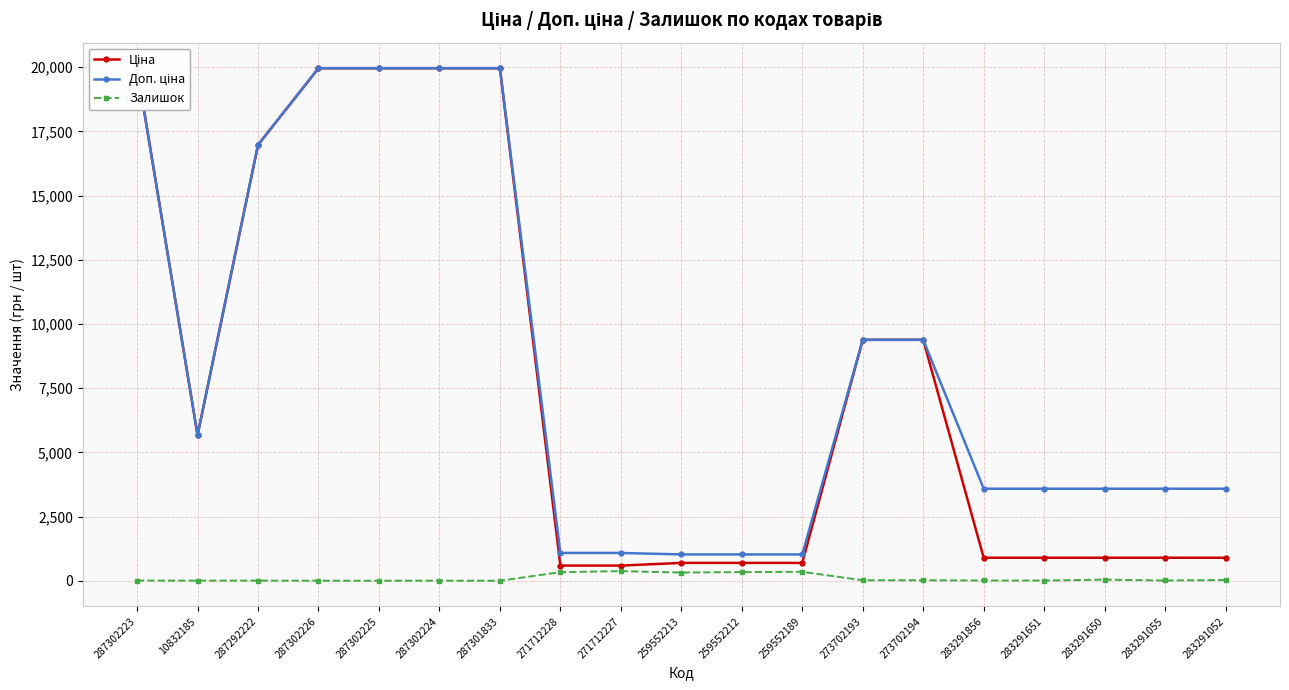

True or false: Залишок and Ціна cross at least once.

False